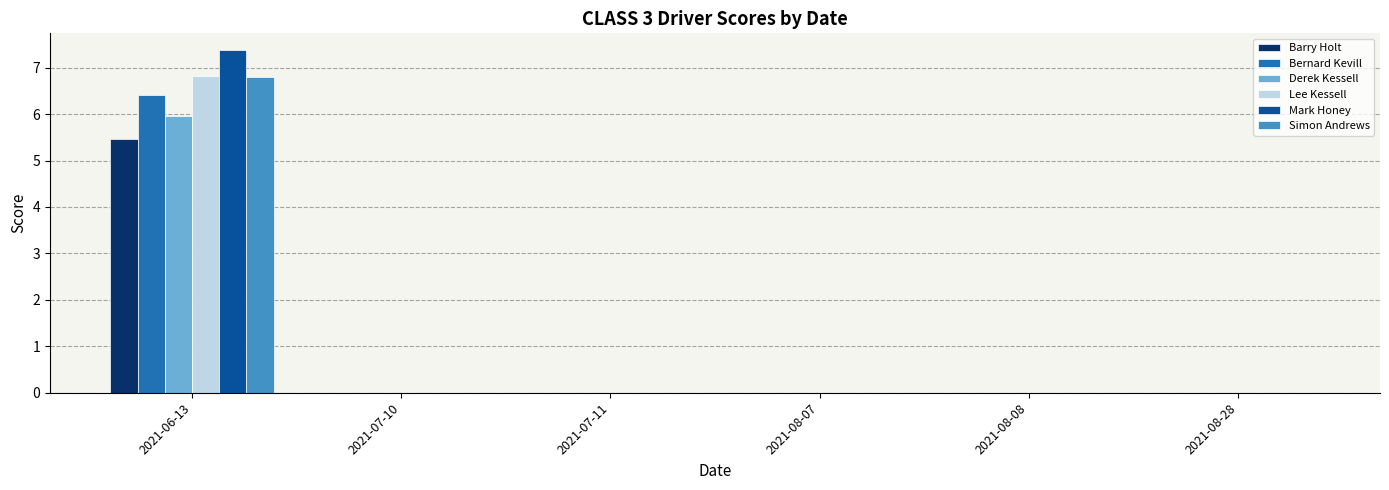

What is the sum of all Bernard Kevill values?

6.4